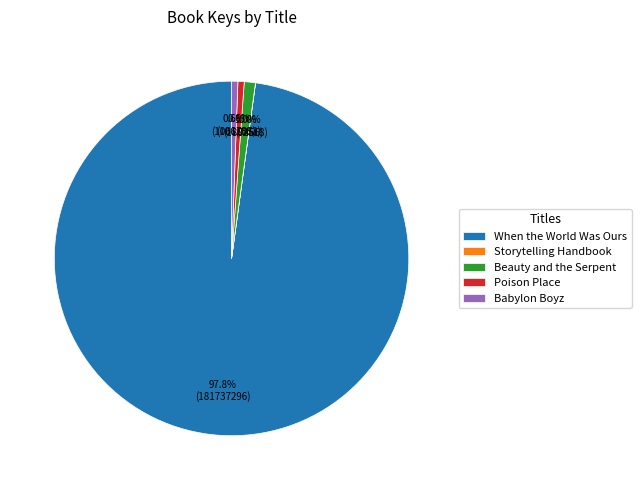

What portion of the pie excludes Poison Place?

99.4%